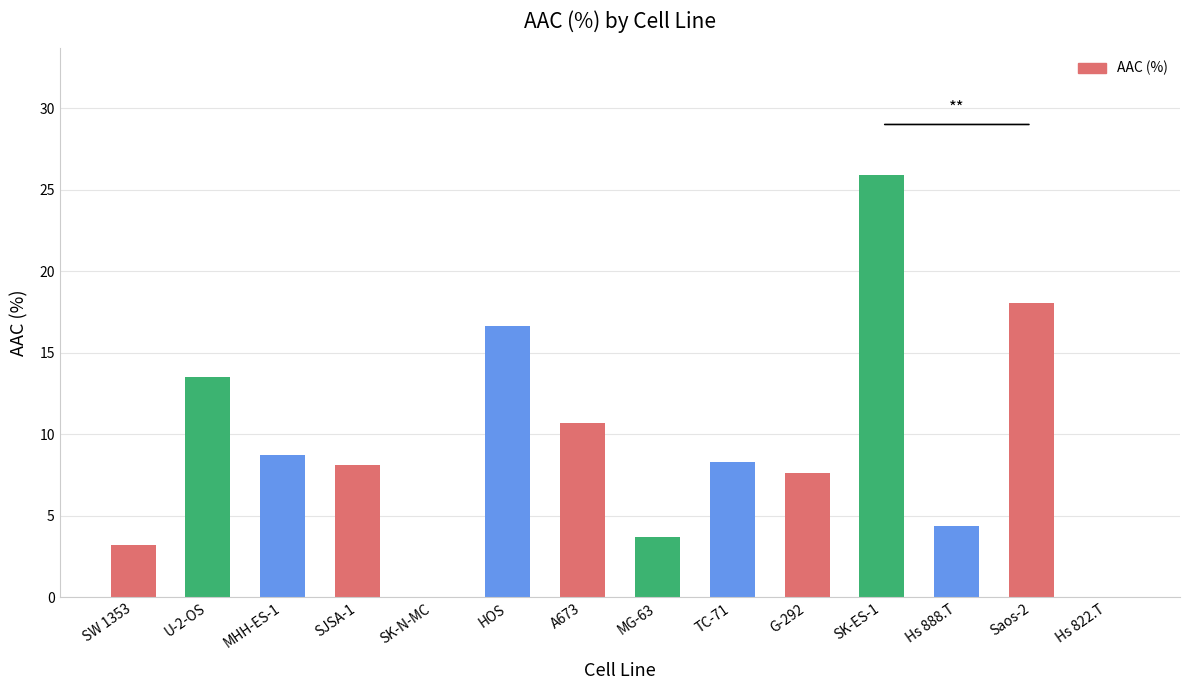

What is the difference between the values at MHH-ES-1 and U-2-OS?

4.8